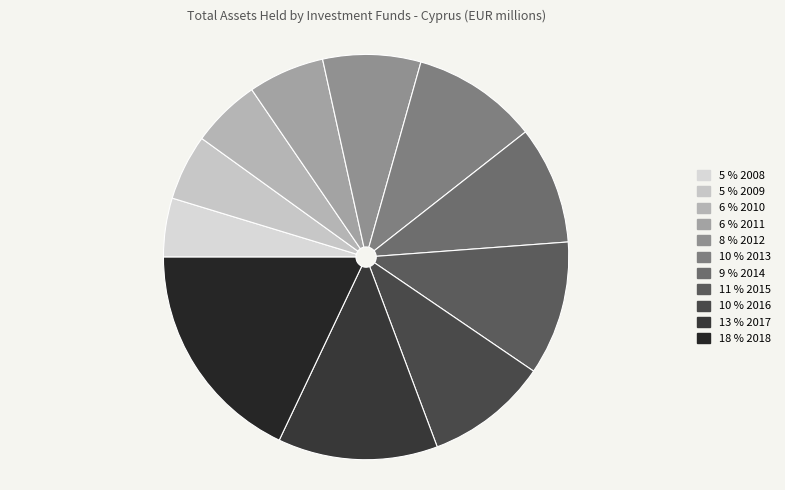

How many slices are in this pie chart?

11